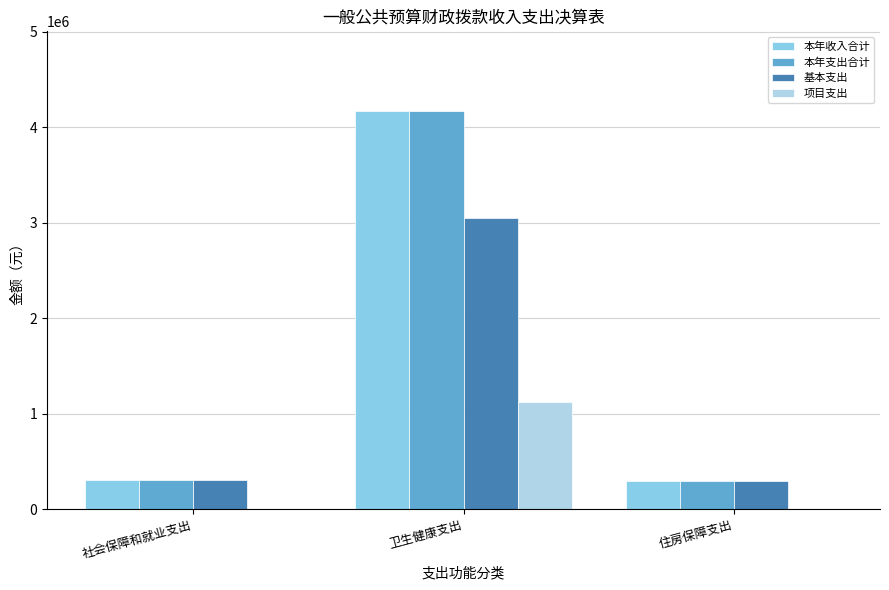

True or false: 基本支出 has a value of 3049518.1 at 卫生健康支出.

True